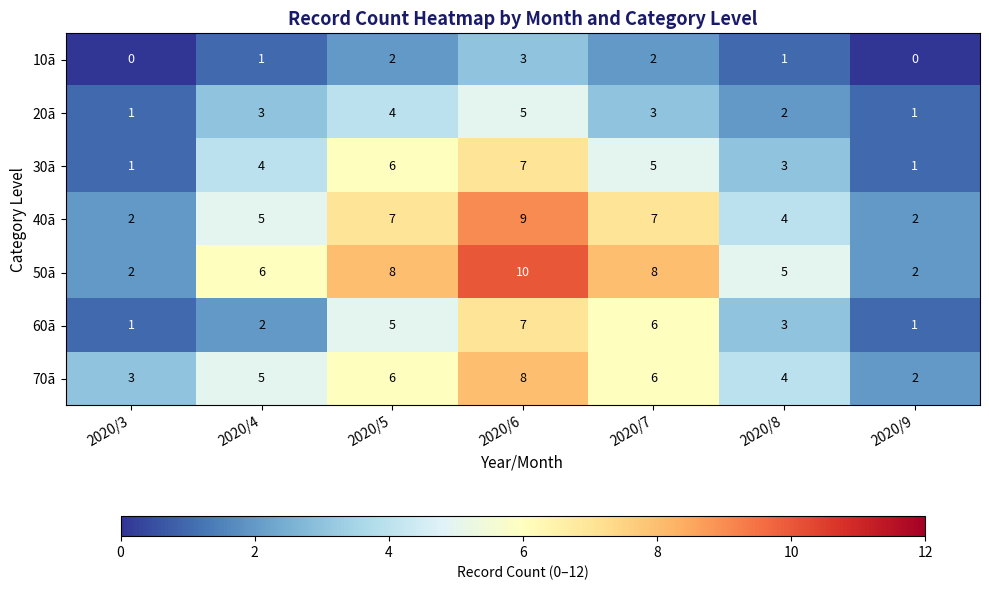

What is the sum of all 60ã values?

25